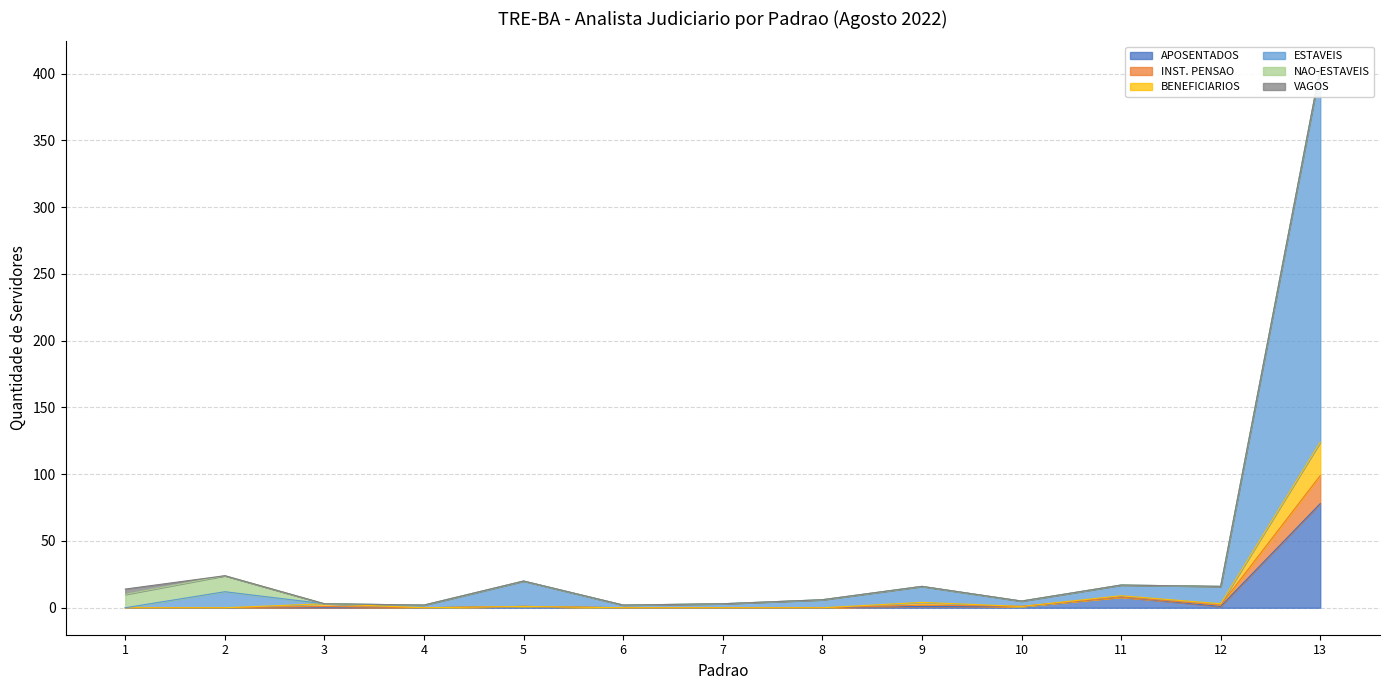

What is the difference between the highest and lowest values at 13?

326